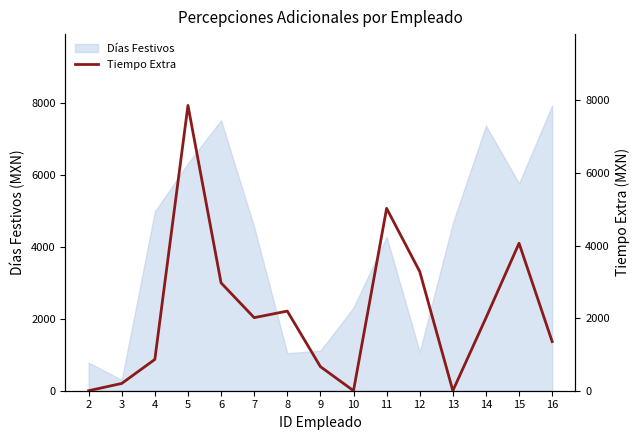

What is the greatest value displayed?

7862.4